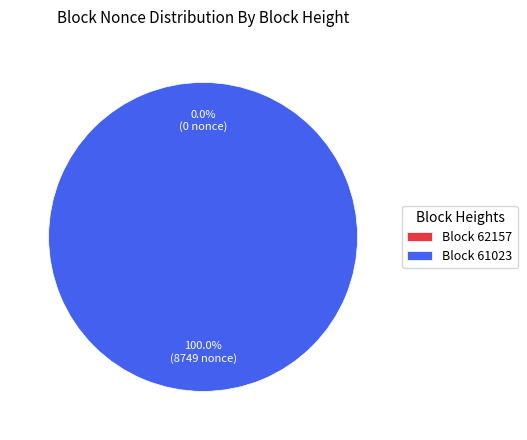

Does 61023 account for over 50% of the chart?

Yes